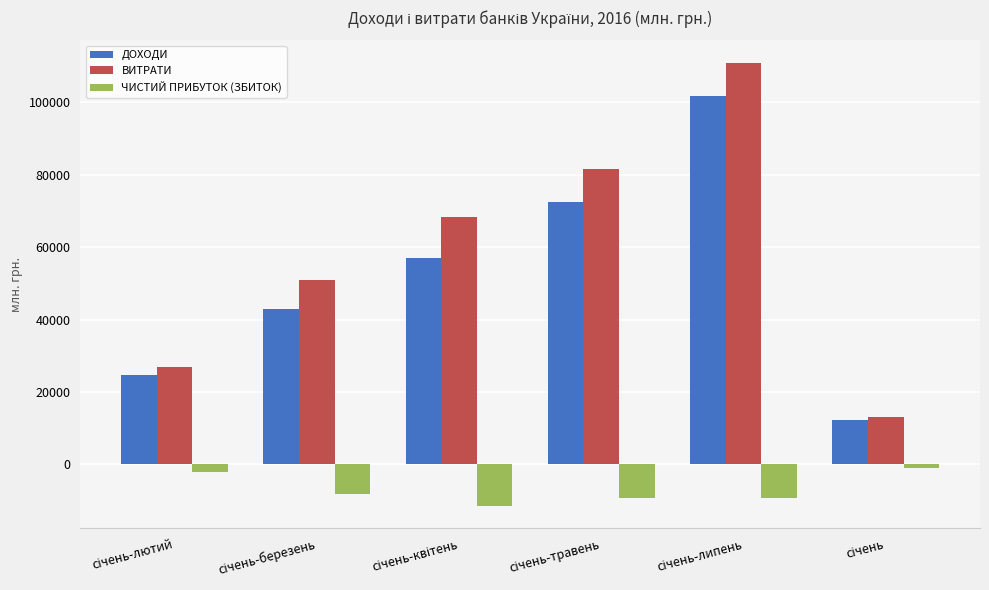

What is the difference between the maximum and minimum values in the ЧИСТИЙ ПРИБУТОК (ЗБИТОК) series?

10646